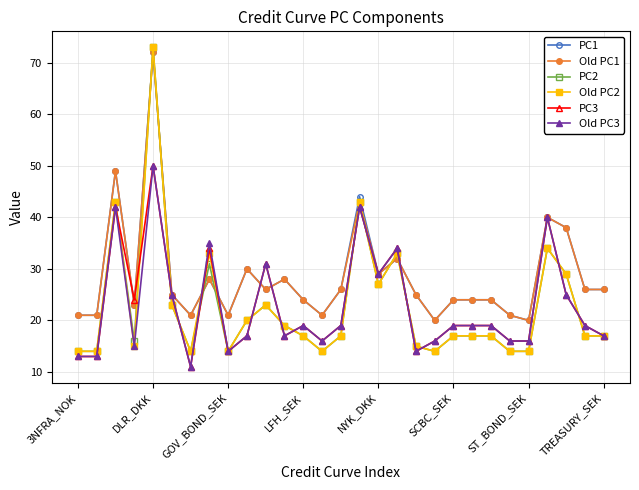

What is the value of the Old PC1 point at the 6th from the left?

25